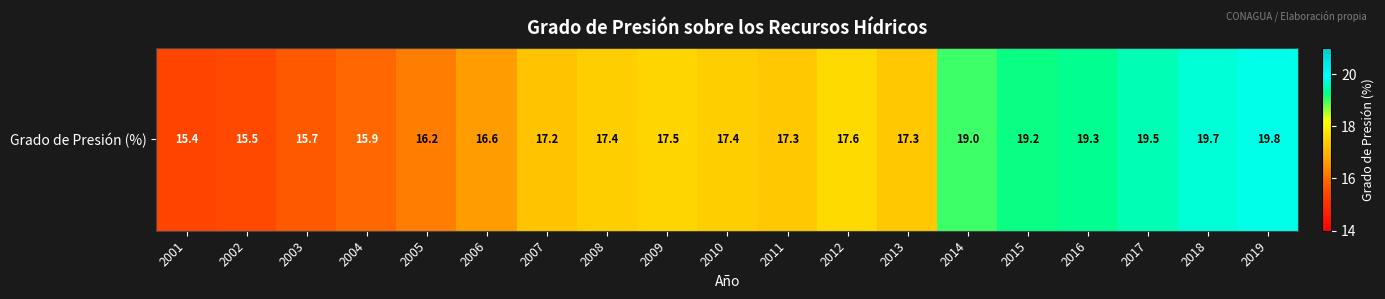

Between 2008 and 2002, which is larger?

2008